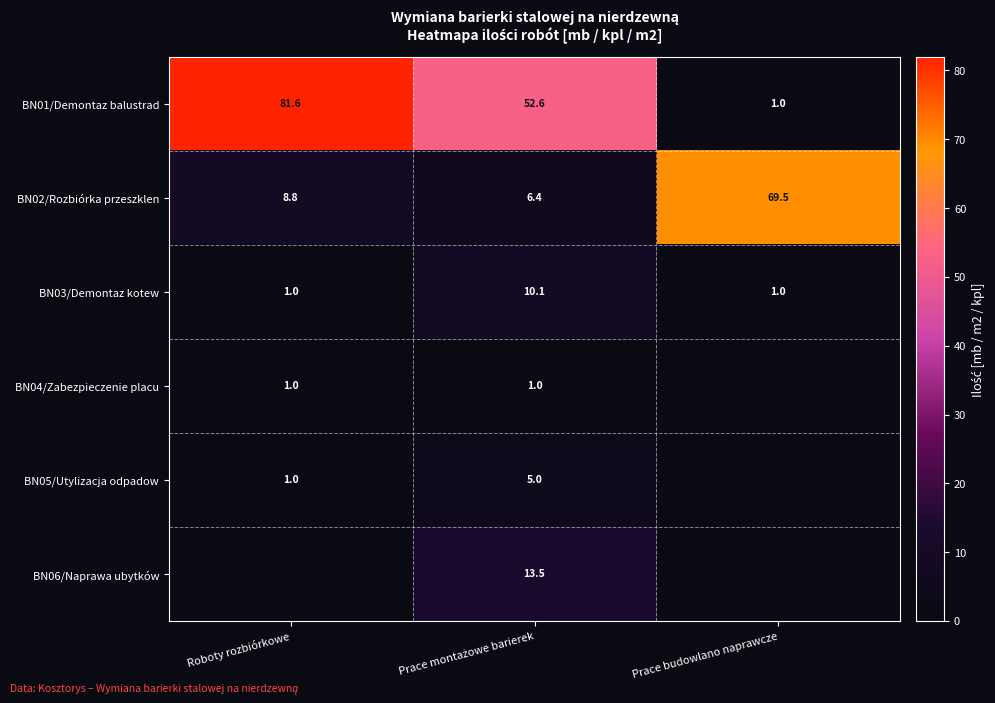

What is the minimum value for BN02/Rozbiórka przeszklen?

6.4